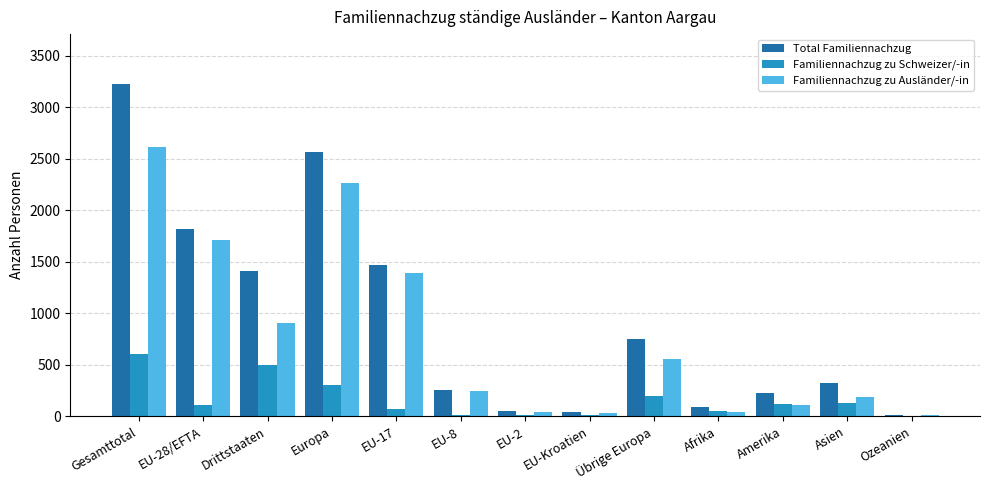

At which label does Familiennachzug zu Schweizer/-in reach its peak?

Gesamttotal